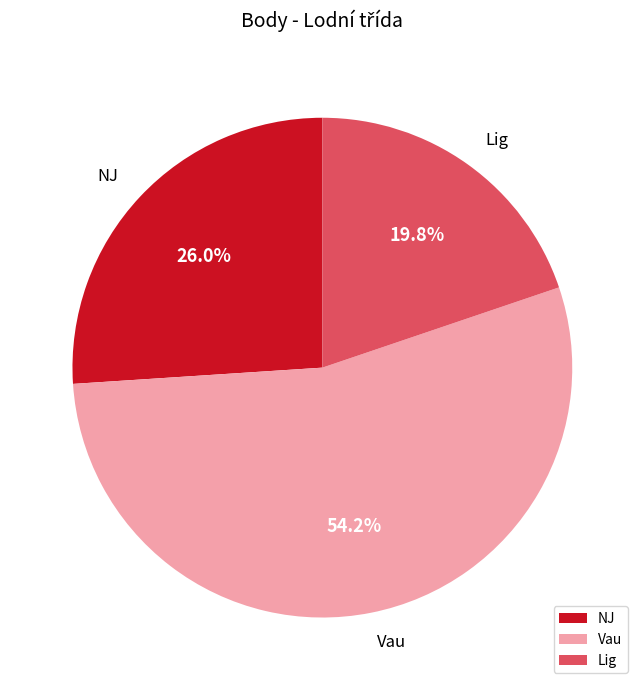

Is there a majority slice in this chart?

Yes